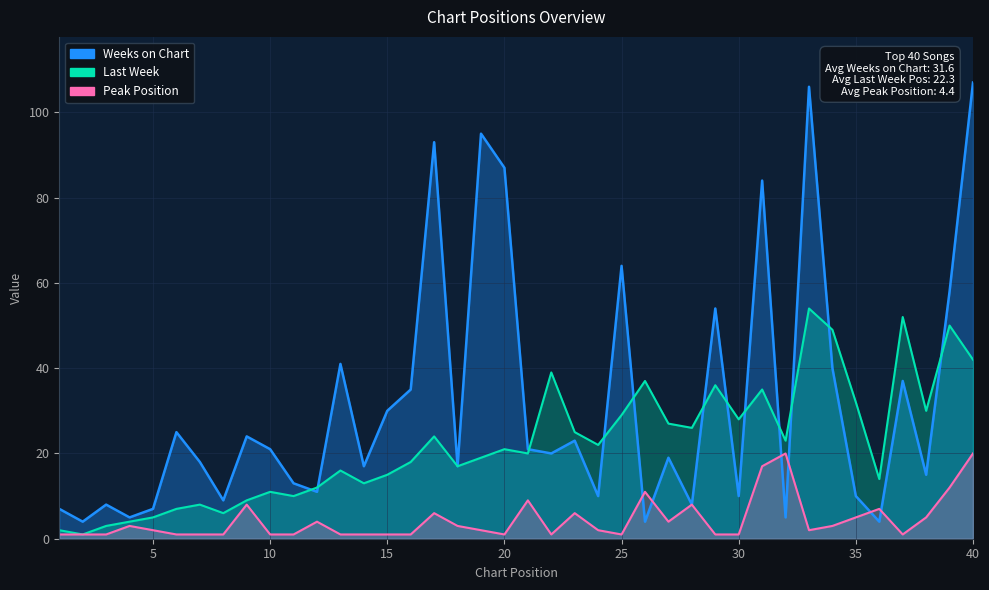

After their last crossing, which series has the higher values: Weeks on Chart or Peak Position?

Weeks on Chart